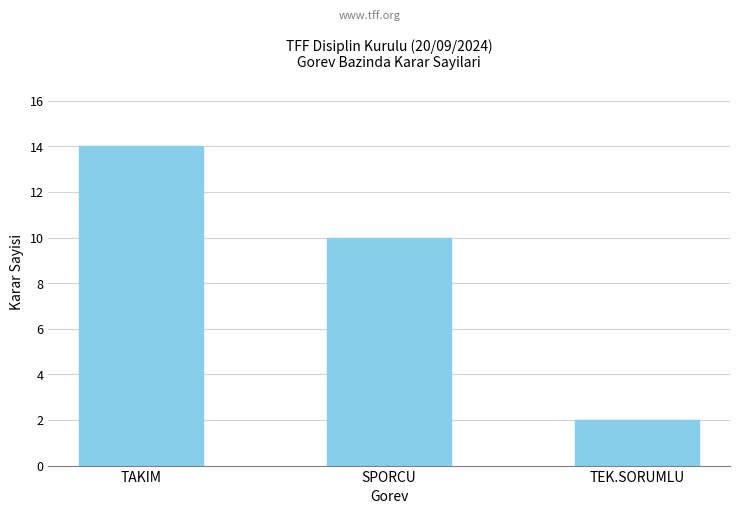

What is the value of the 1st bar from the left?

14